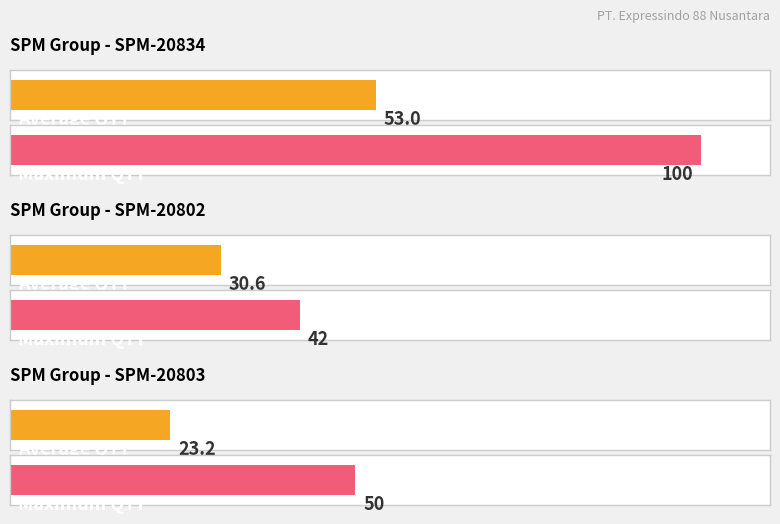

Are the bars grouped side by side (vs. stacked)?

No